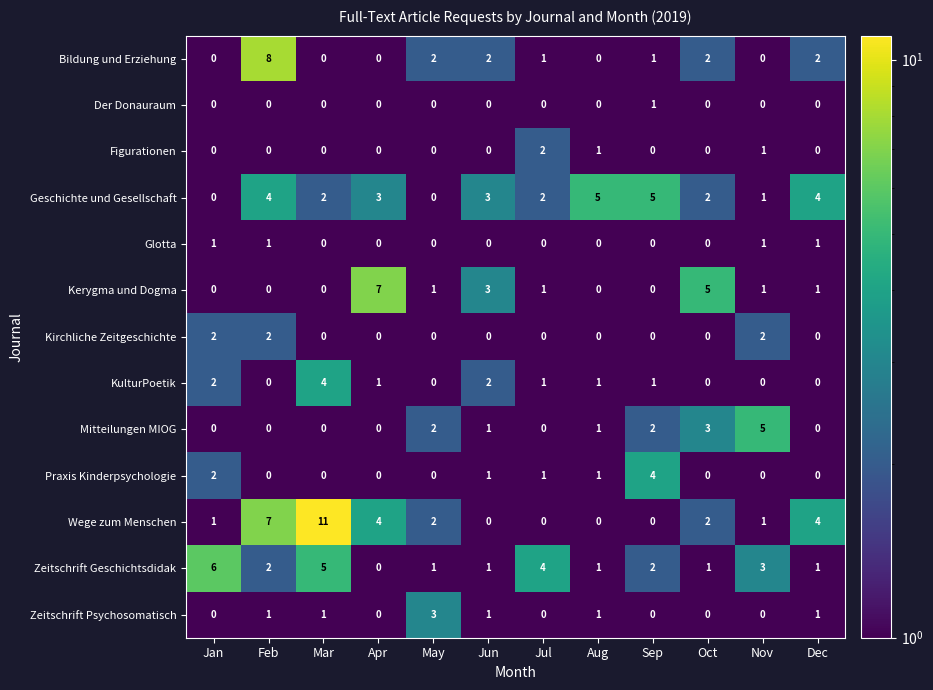

Is it true that Kerygma und Dogma equals 5 at Oct?

True